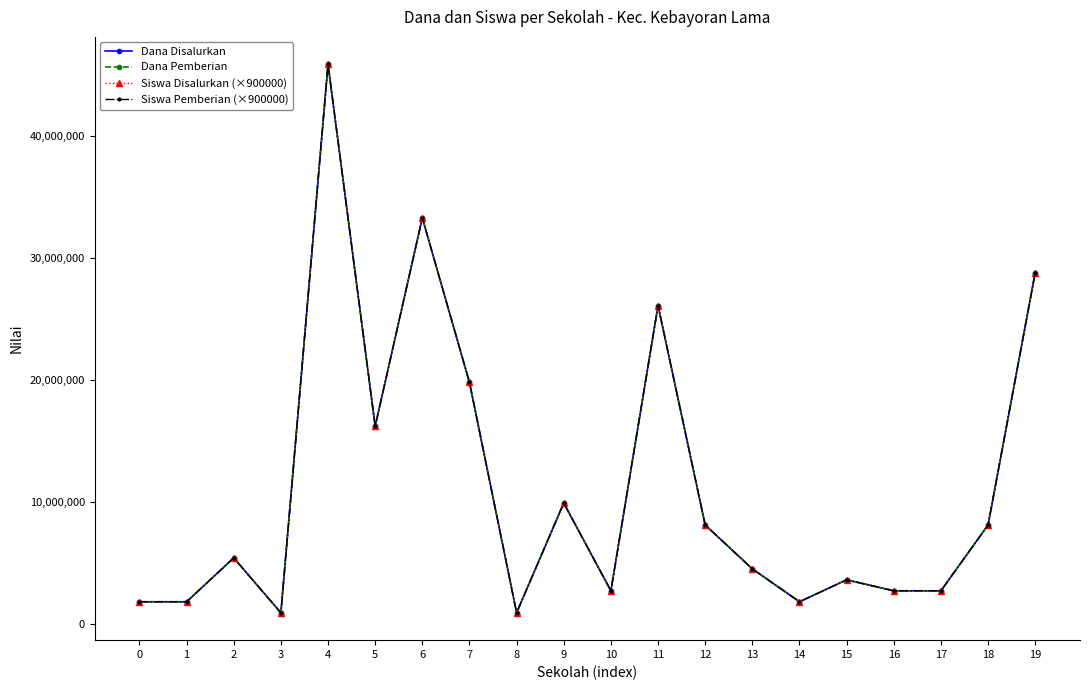

True or false: Siswa Disalurkan (×900000) and Siswa Pemberian (×900000) cross at least once.

False